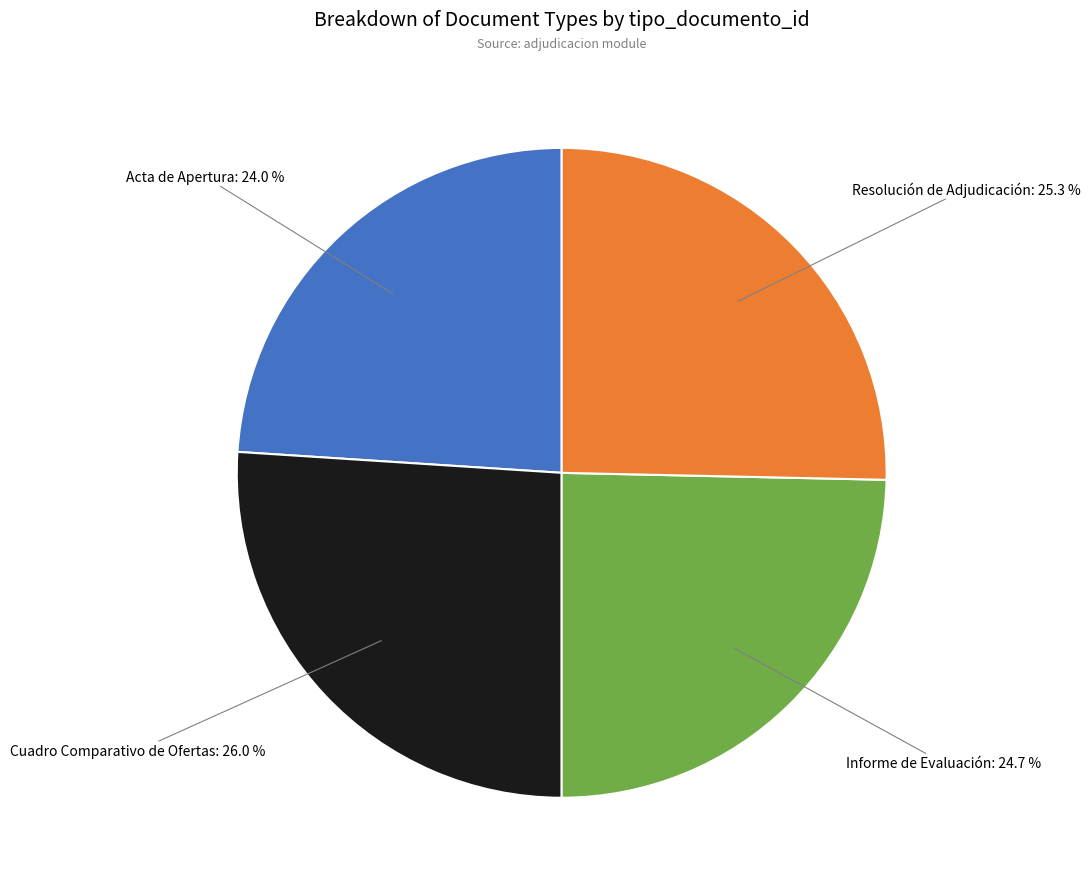

To the nearest percent, what is the average slice percentage?

25%